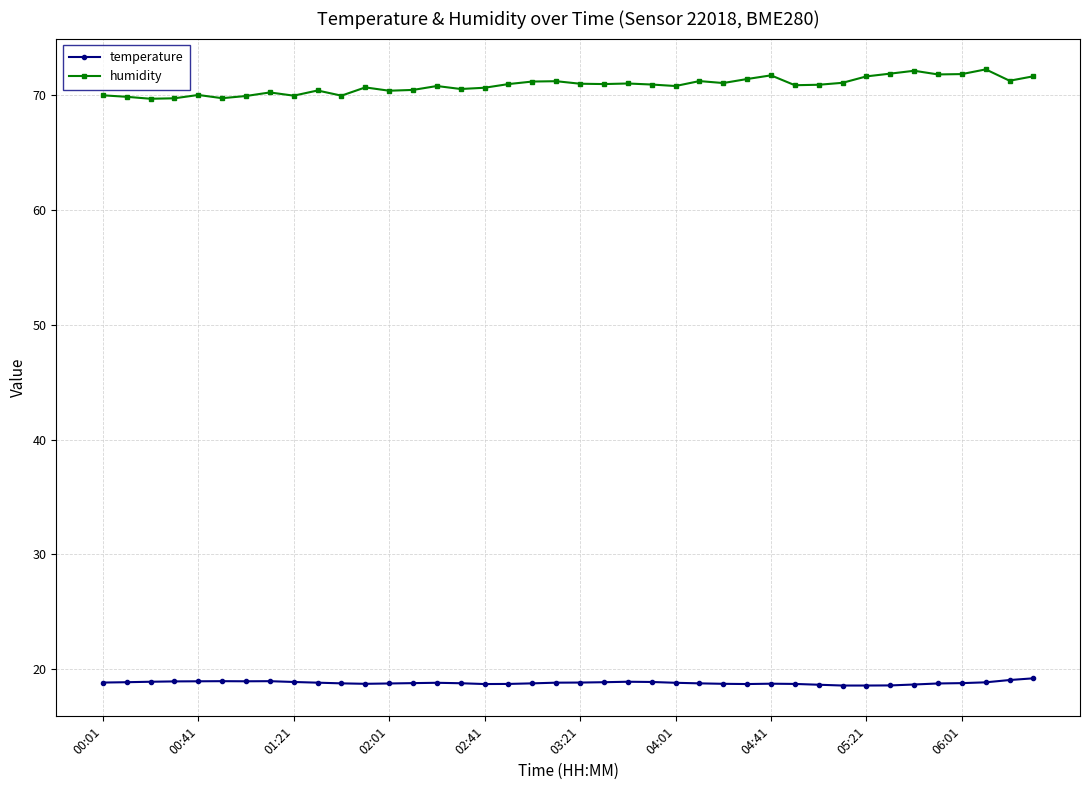

Which series has the largest total across all categories?

humidity